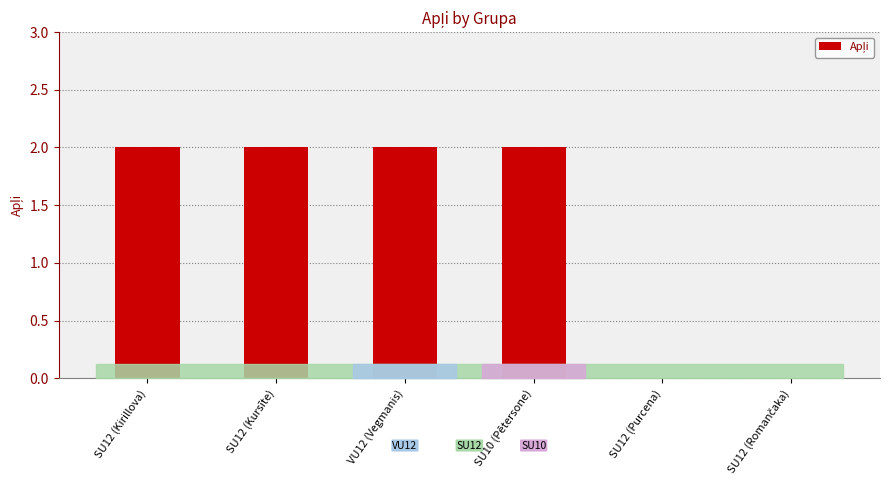

Is it true that the value at SU12 (Purcena) is -1?

False